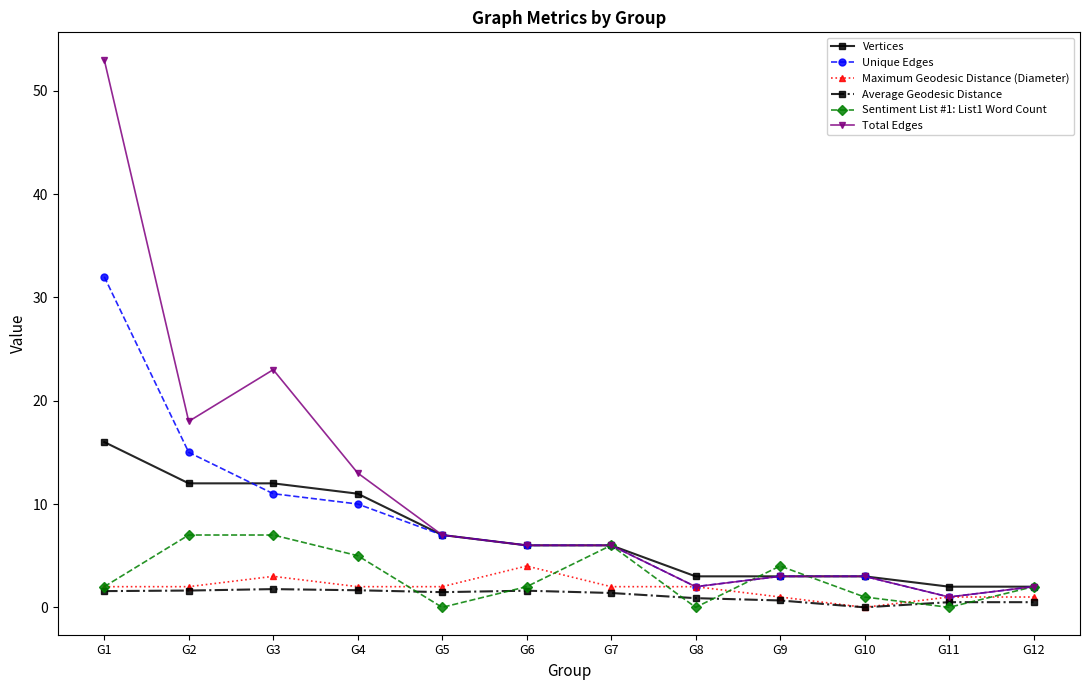

What is the minimum value for Vertices?

2.0